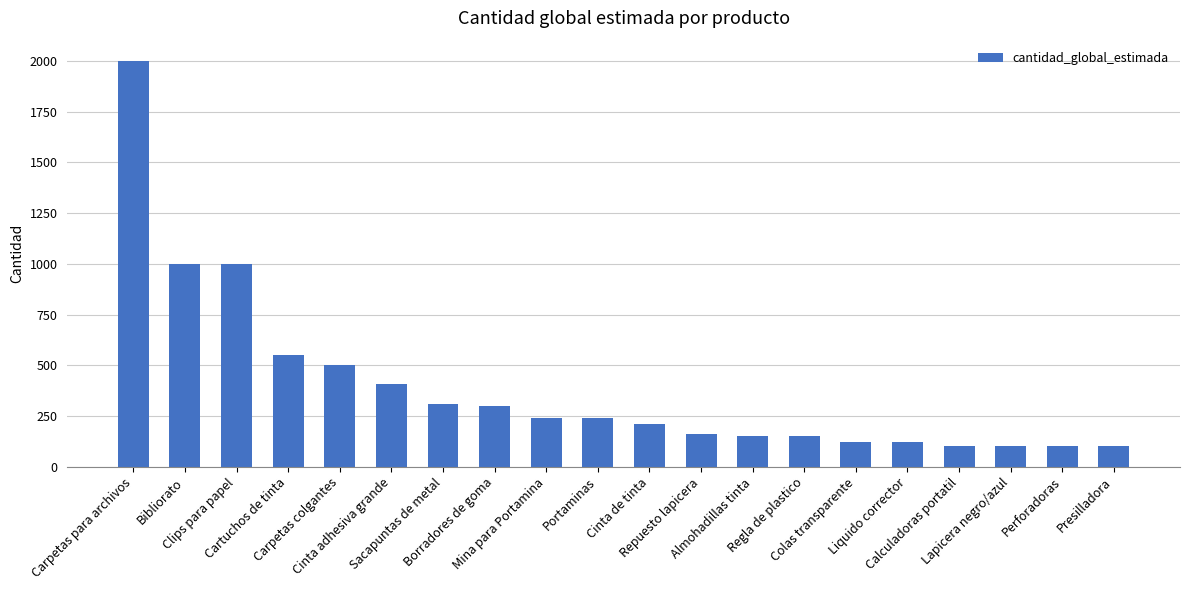

What is the average value?

393